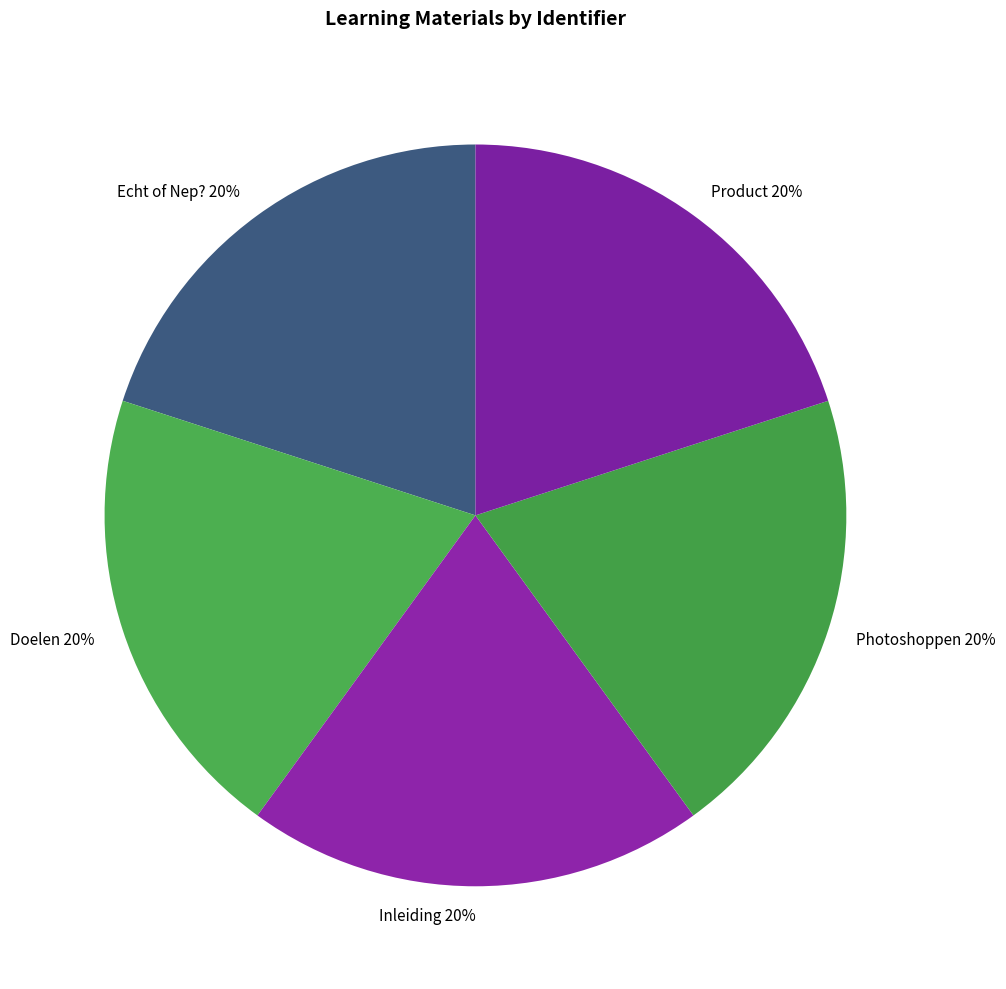

Count the number of slices in the pie.

5